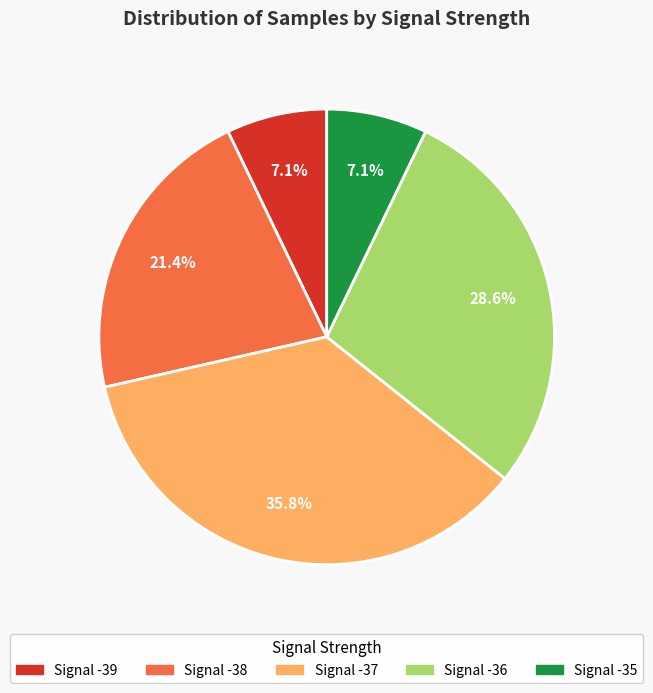

What is the ratio of the value at Signal -38 to the value at Signal -37?

0.6